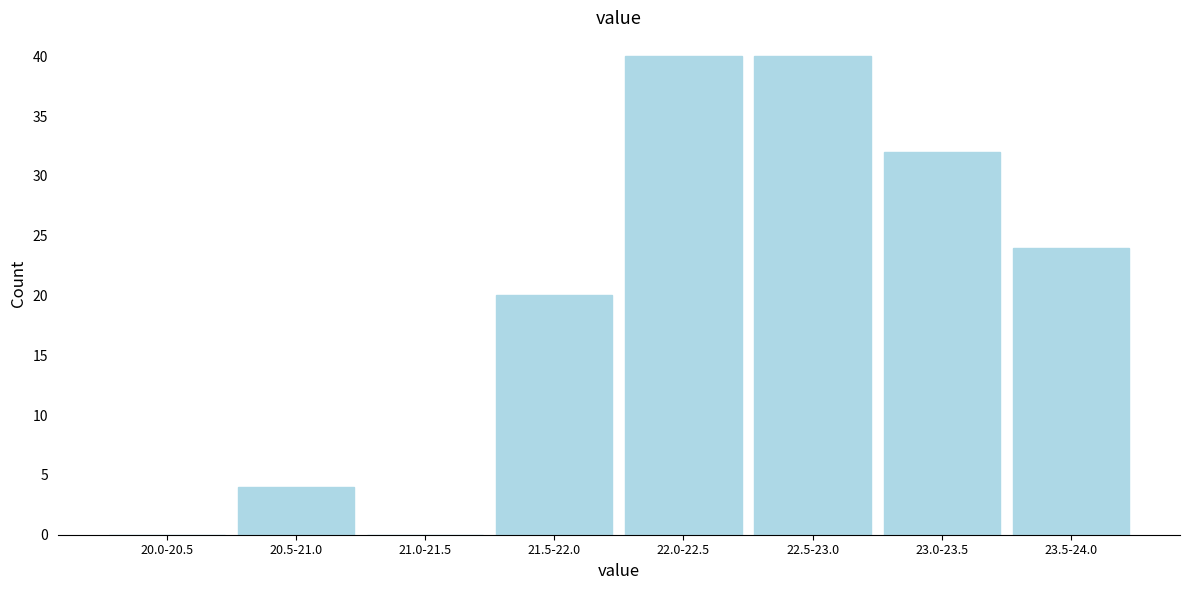

Reading left to right, what are all the values shown in this chart?

20.0-20.5=0	20.5-21.0=4	21.0-21.5=0	21.5-22.0=20	22.0-22.5=40	22.5-23.0=40	23.0-23.5=32	23.5-24.0=24